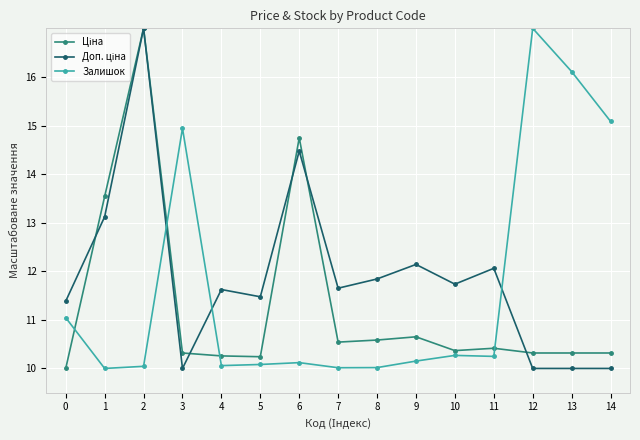

What is the difference between the highest and lowest values at 8?

1.8